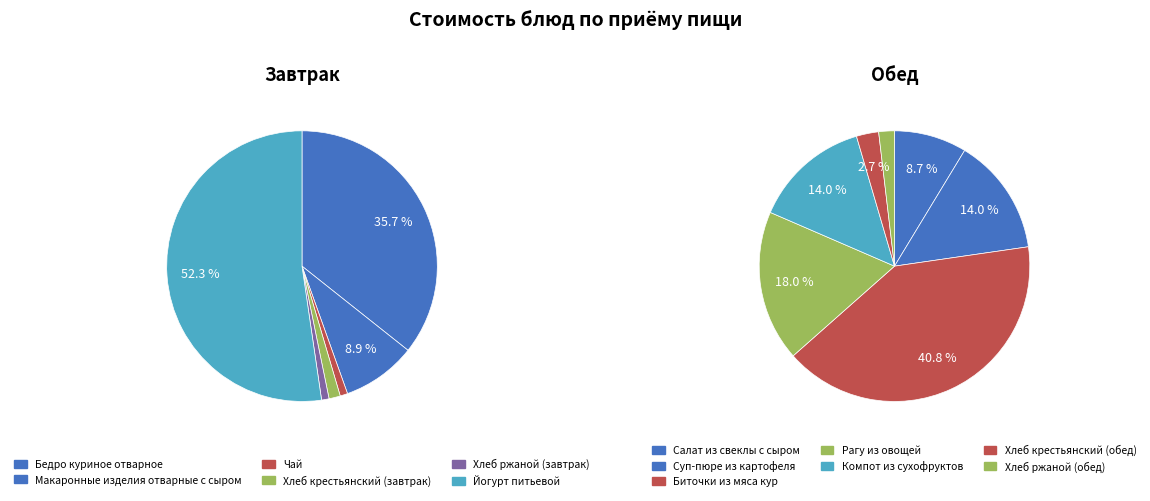

True or false: Чай accounts for 8% of the total.

False